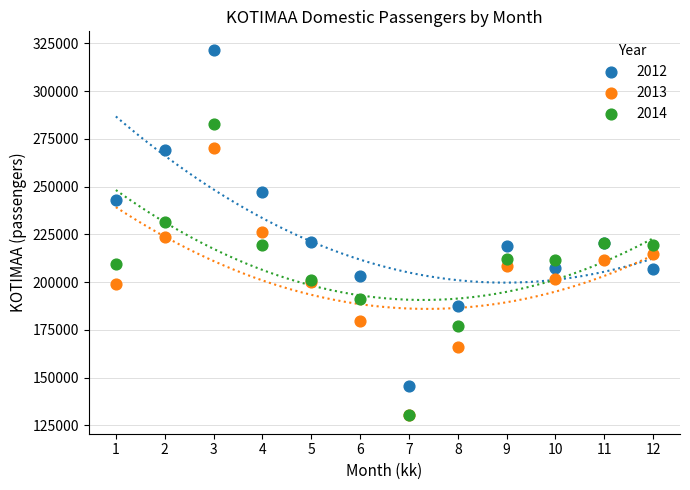

What are all the series names shown in the legend?

2012, 2013, 2014